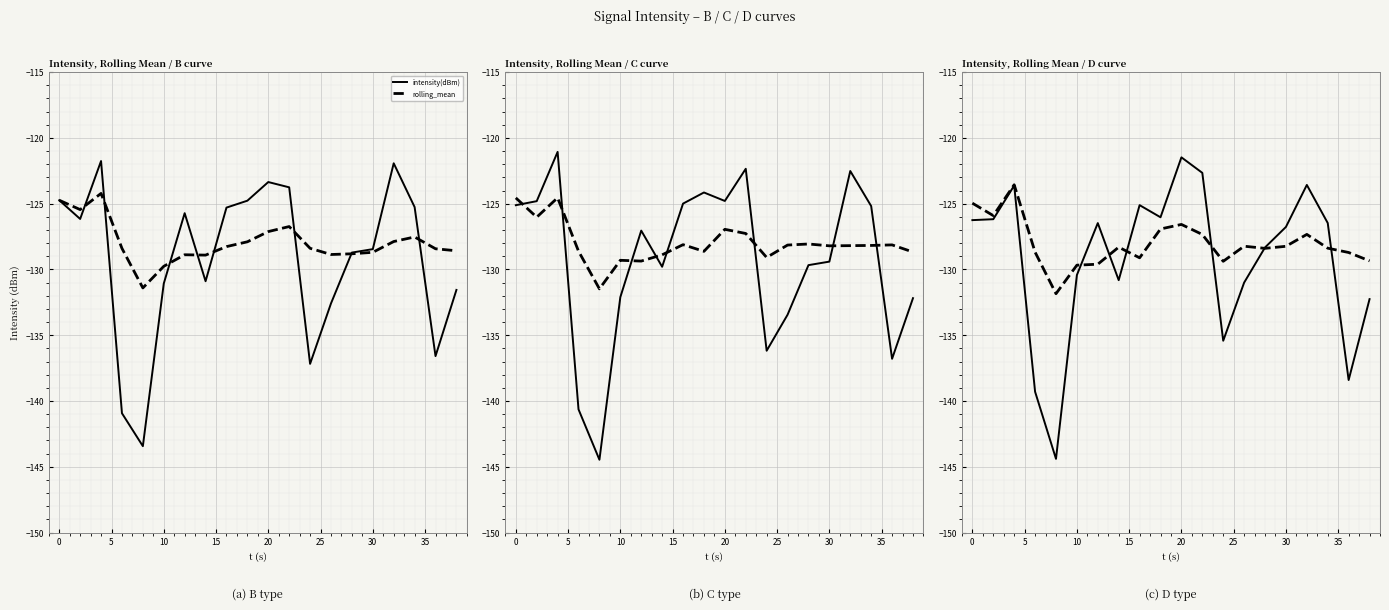

Is the value of intensity(dBm) at 40 greater than the value of rolling_mean at 12?

Yes